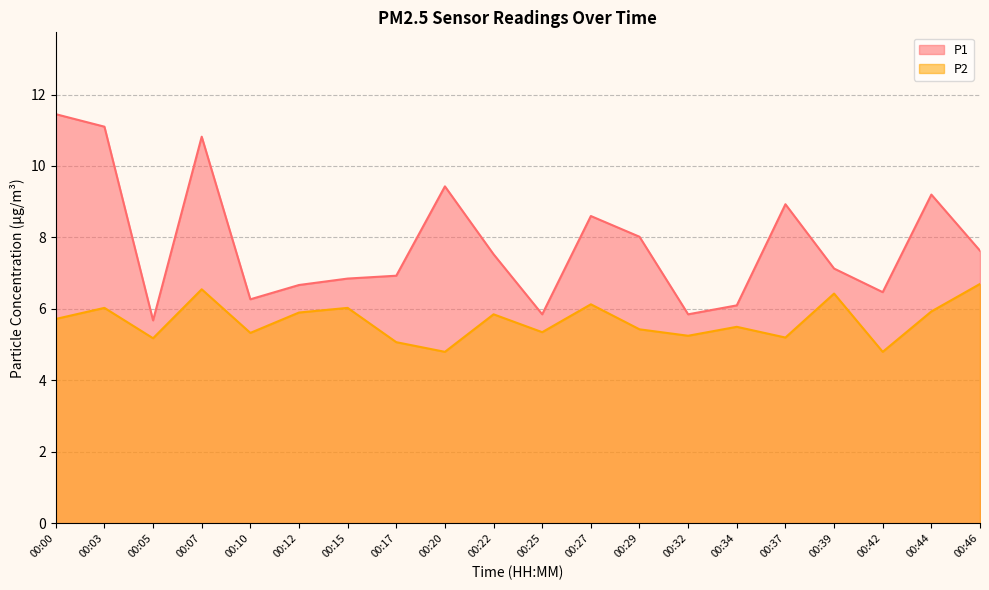

Which series has the largest range (max minus min)?

P1